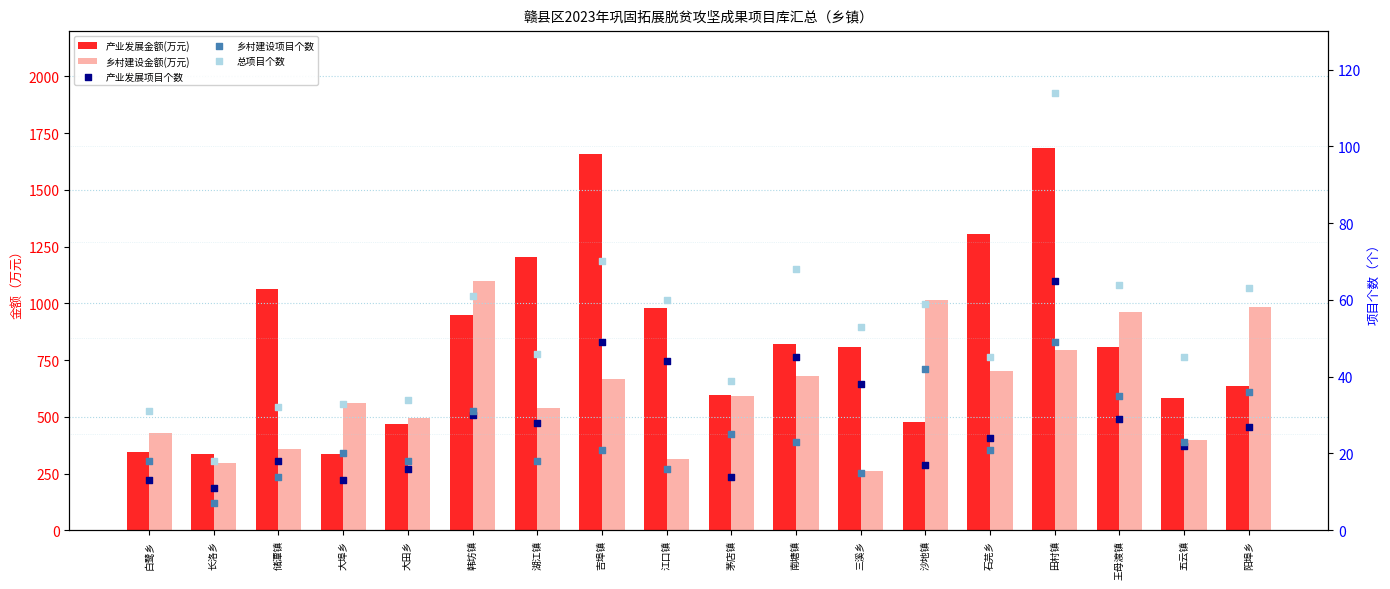

Is the value of 总项目个数 at 韩坊镇 greater than the value of 乡村建设金额(万元) at 沙地镇?

No